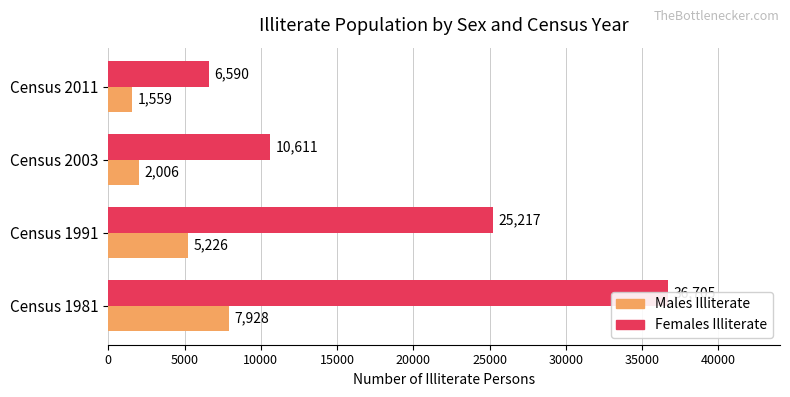

List the series in order of their overall mean, lowest first.

Males Illiterate, Females Illiterate